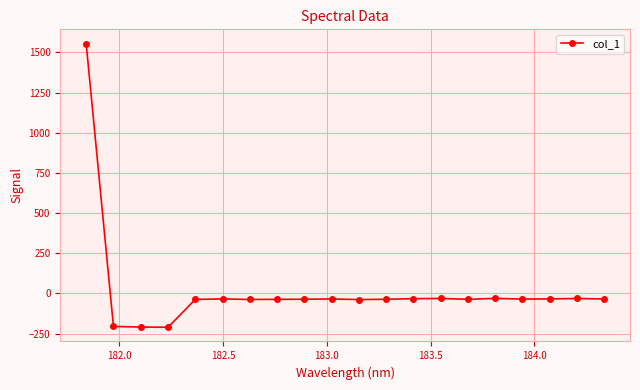

True or false: there are more than 2 points higher than both neighbors.

True